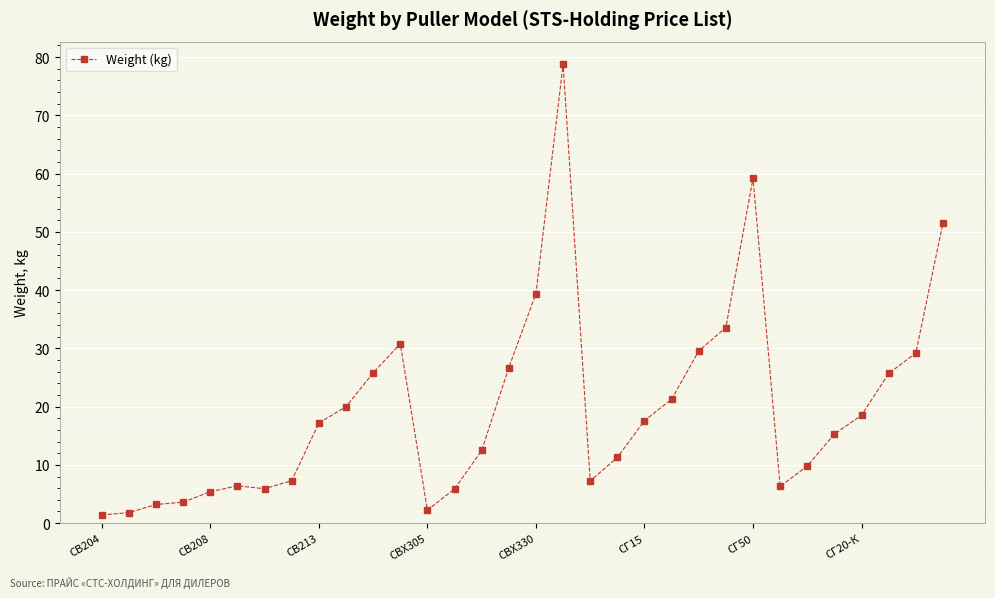

True or false: the data has more than 0 interior local peaks.

True